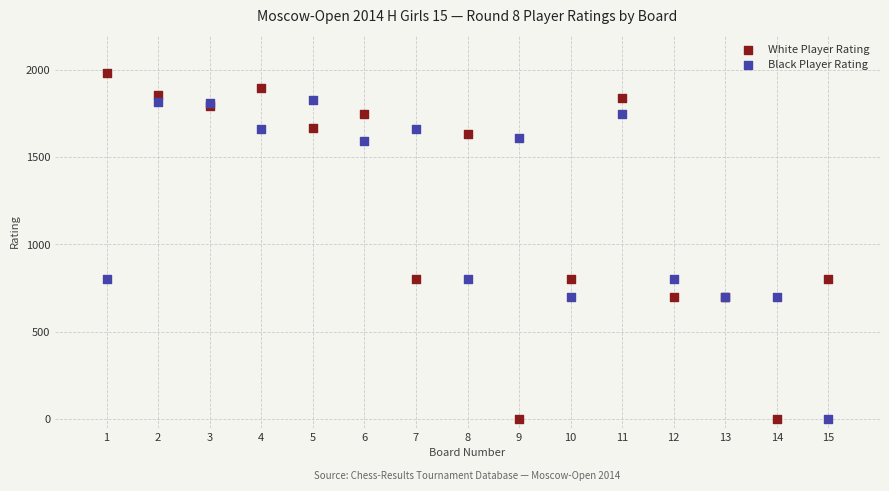

Which series has the widest spread of Y values?

White Player Rating